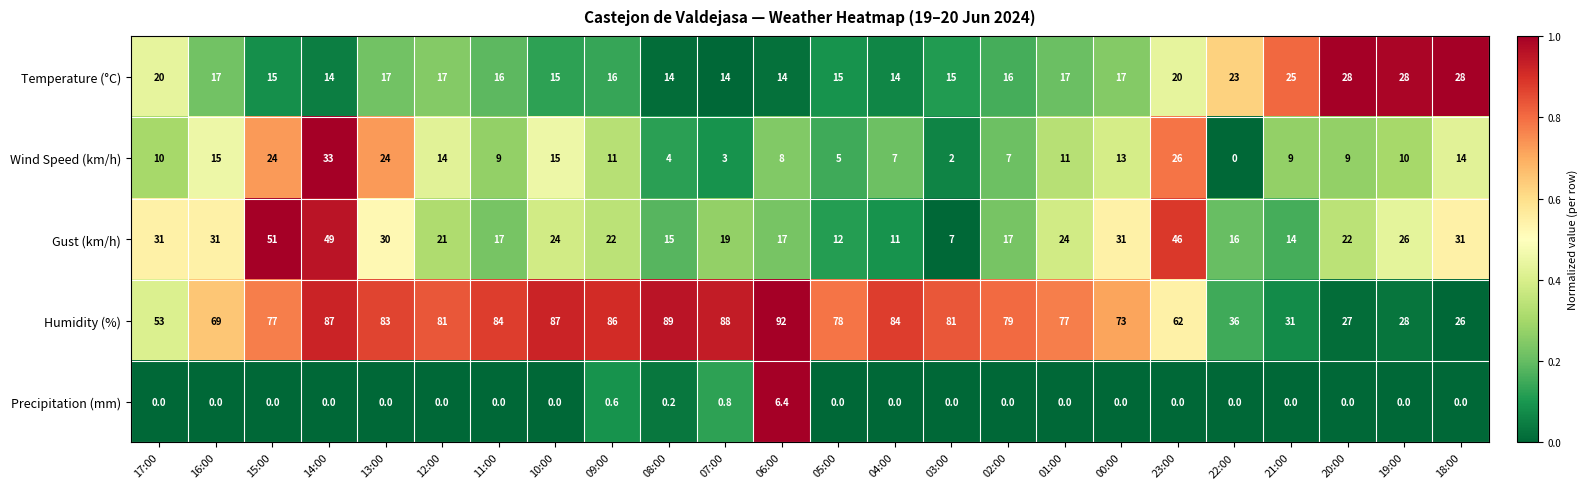

Which series has the largest range (max minus min)?

Humidity (%)